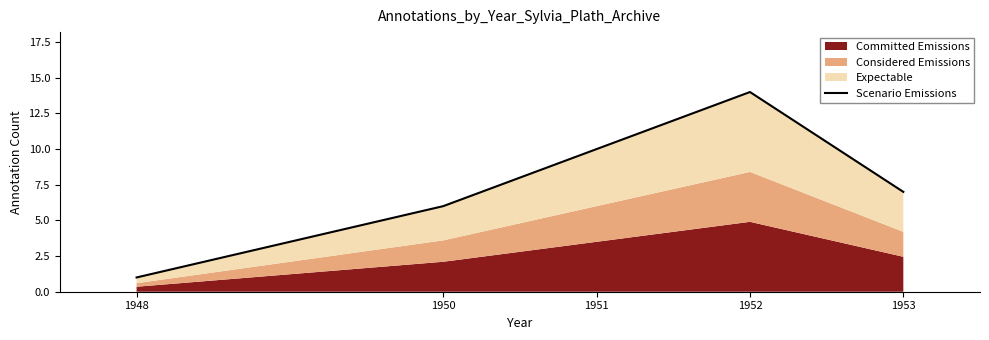

Approximately how many times larger is the value at 1948 compared to 1953?

0.1